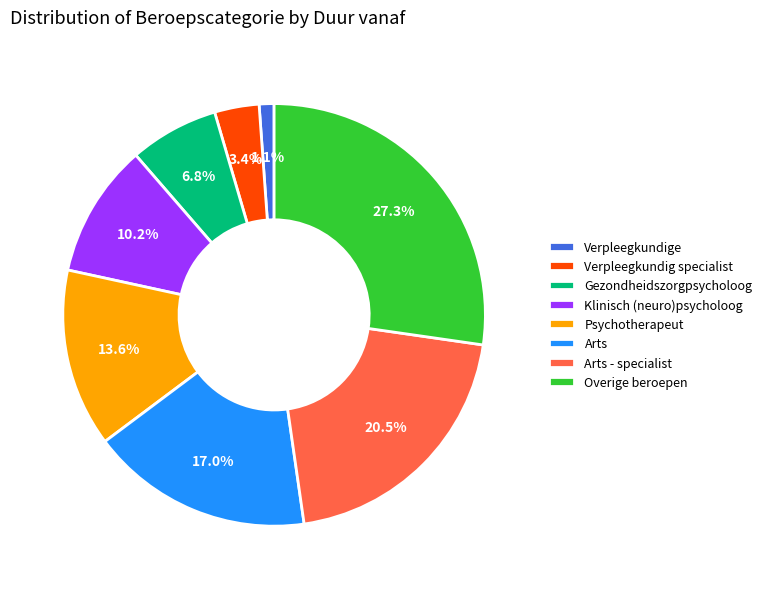

How many slices are in this pie chart?

8